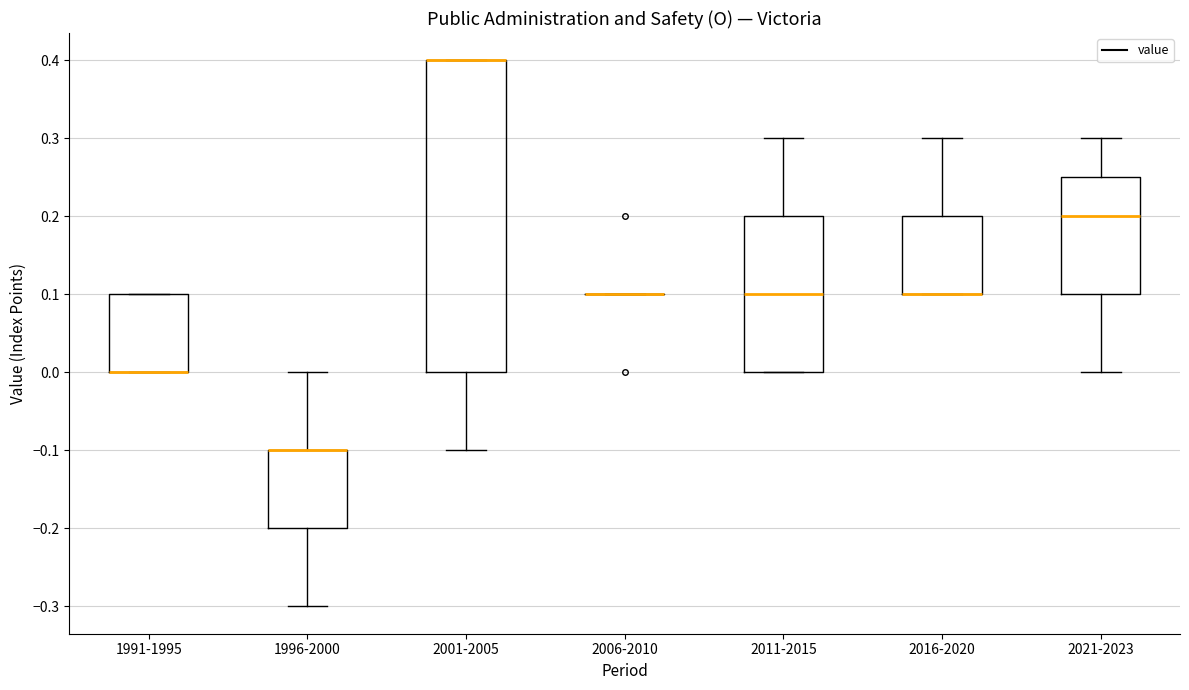

Reading left to right, read every box against the y-axis: the position of its median line, the range the box covers, and the ends of its whiskers. The values are not printed on the chart, so give them approximately, as read against the axis.

1991-1995: median 0.00 (drawn on the box's lower edge), box 0.00 to 0.10, whiskers 0.00 to 0.10
1996-2000: median -0.10 (drawn on the box's upper edge), box -0.20 to -0.10, whiskers -0.30 to 0.00
2001-2005: median 0.40 (drawn on the box's upper edge), box 0.00 to 0.40, whiskers -0.10 to 0.40
2006-2010: box collapsed to a line at 0.10, whiskers 0.10 to 0.10
2011-2015: median 0.10, box 0.00 to 0.20, whiskers 0.00 to 0.30
2016-2020: median 0.10 (drawn on the box's lower edge), box 0.10 to 0.20, whiskers 0.10 to 0.30
2021-2023: median 0.20, box 0.10 to 0.25, whiskers 0.00 to 0.30